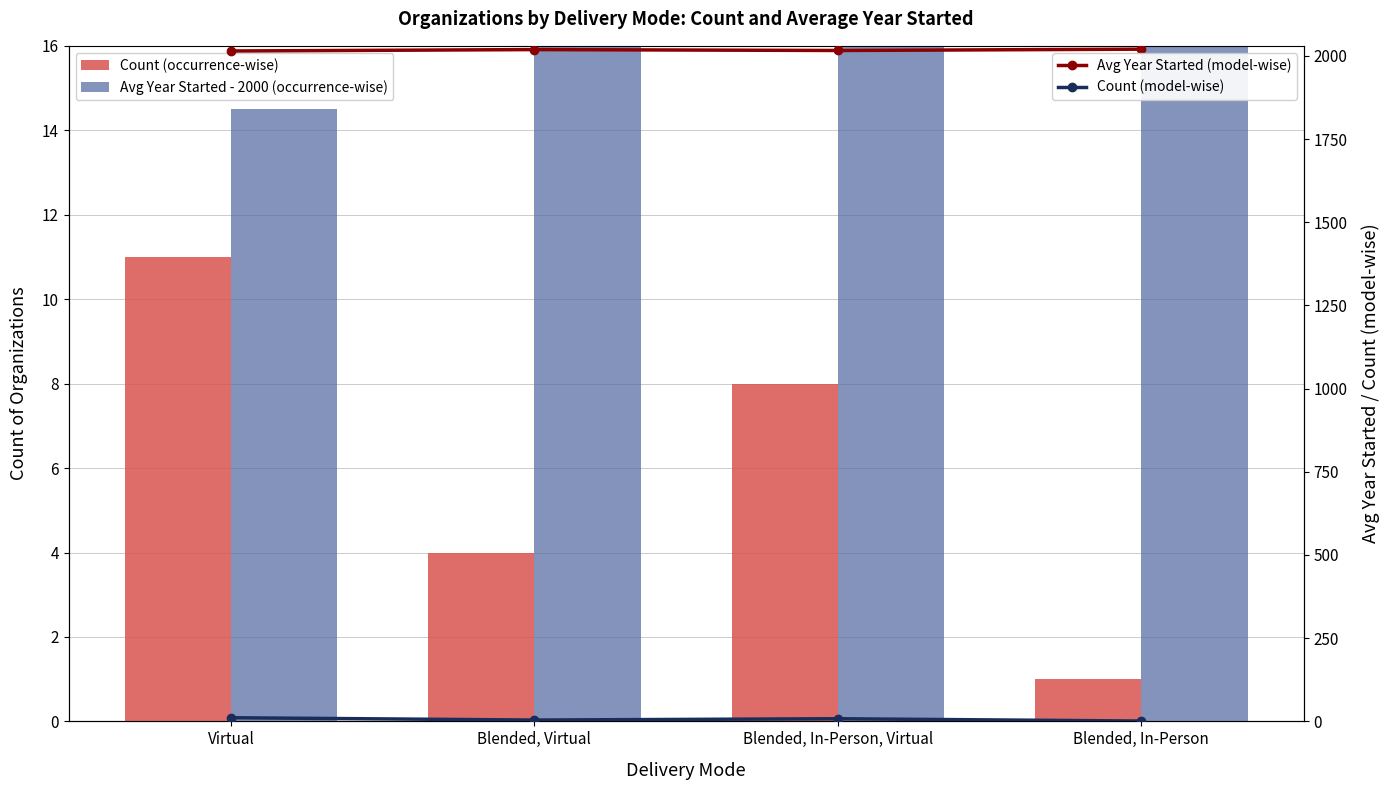

What position from the left is Virtual?

1